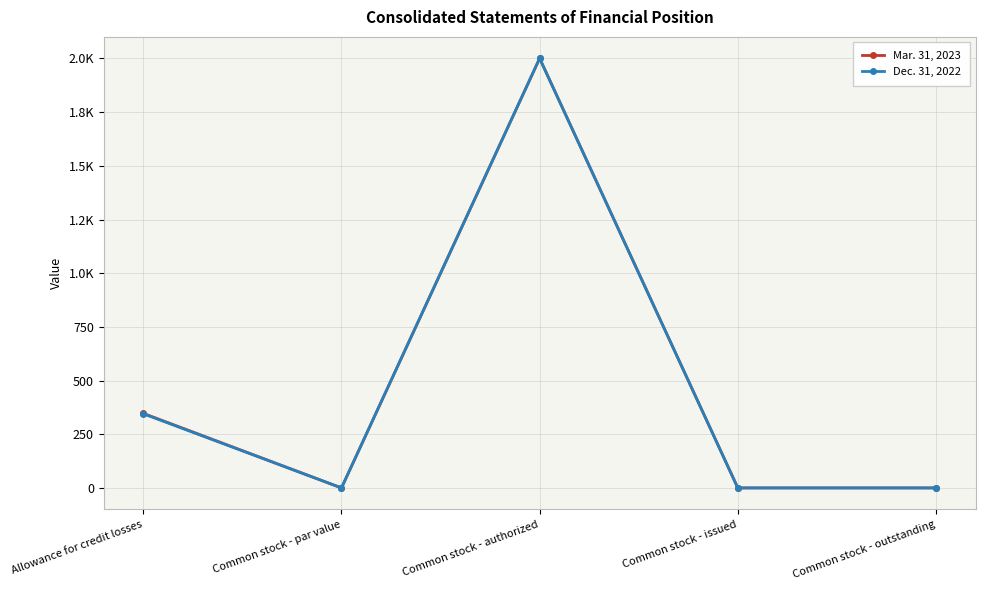

What are all the series names shown in the legend?

Mar. 31, 2023, Dec. 31, 2022